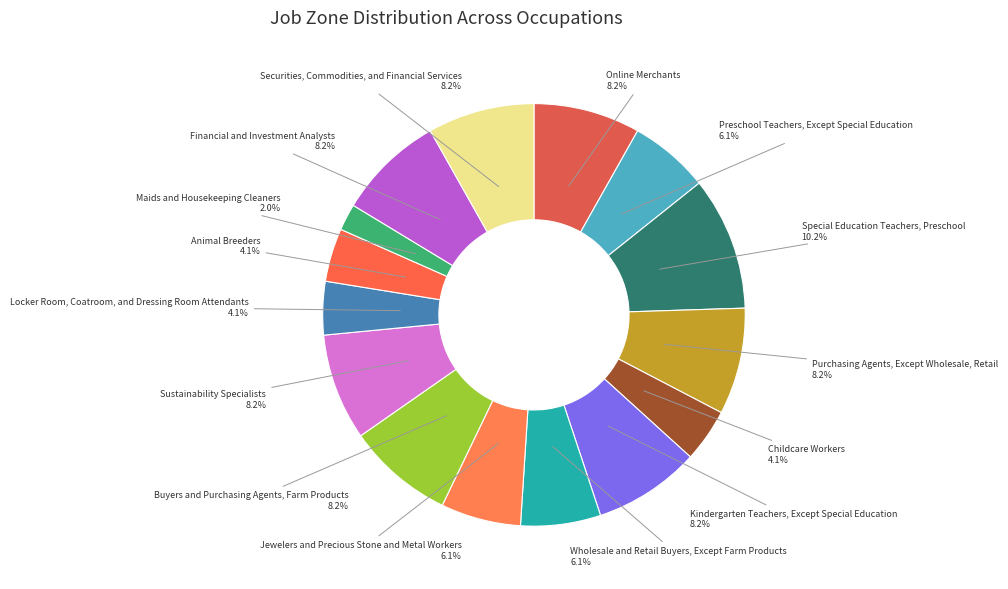

Is Preschool Teachers, Except Special Education the majority of the pie?

No